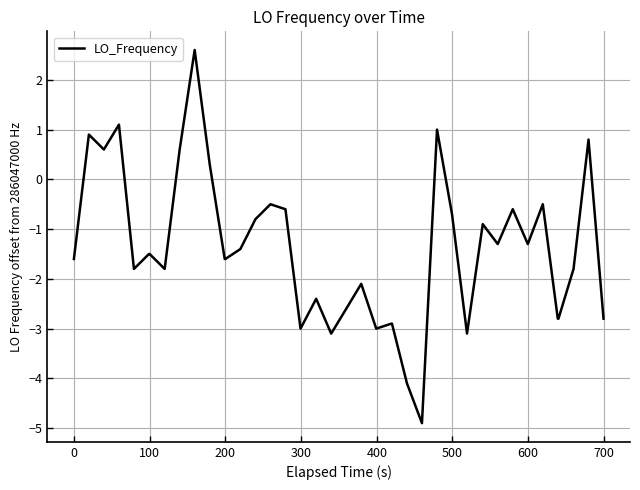

What is the greatest value displayed?

2.6